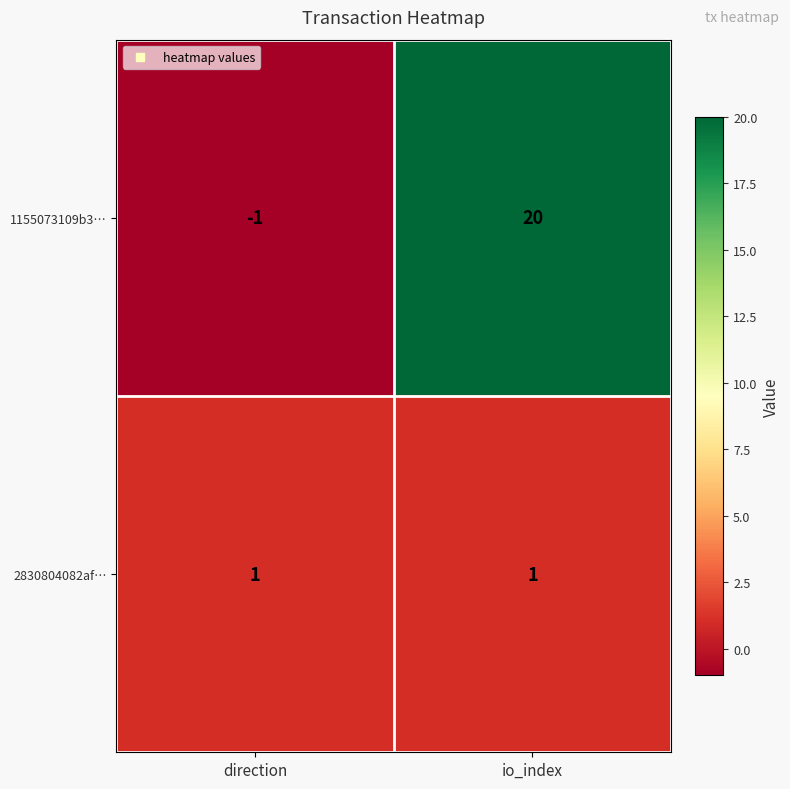

What is the average value of the 1155073109b3… series?

10